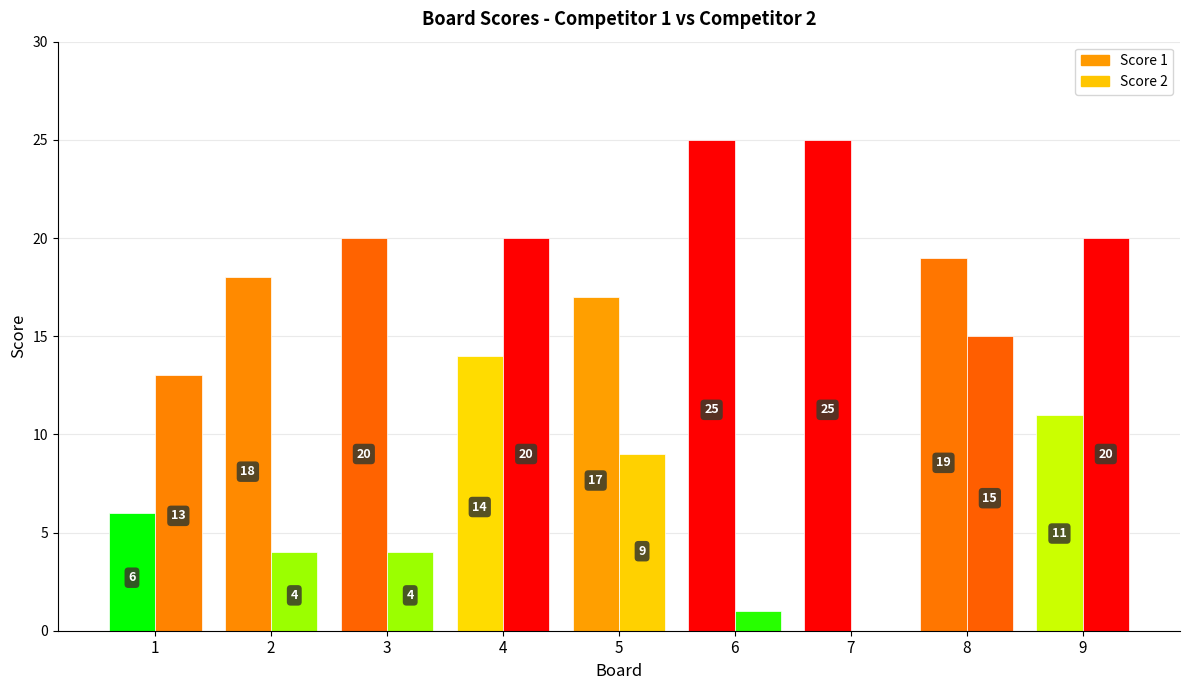

How many bars are there in each group?

2